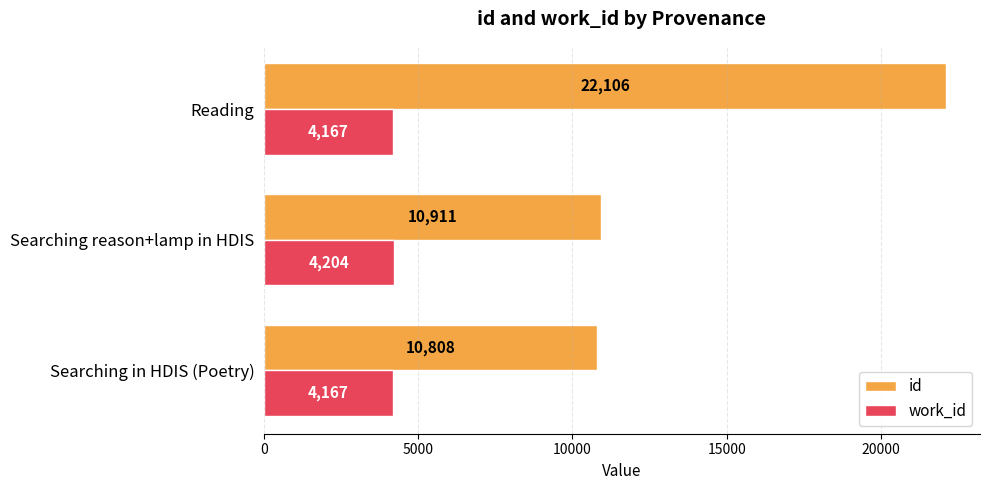

Which series has the widest spread of values?

id